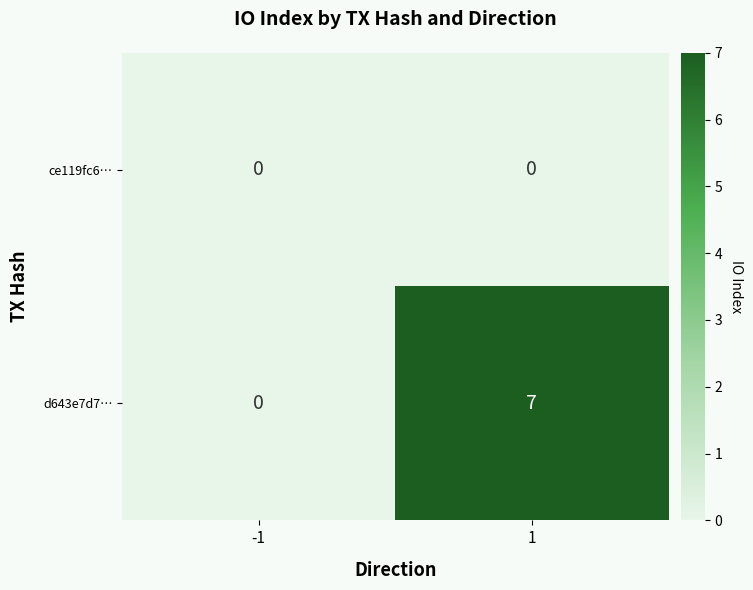

List the series in order of their peak value, lowest first.

ce119fc6…, d643e7d7…